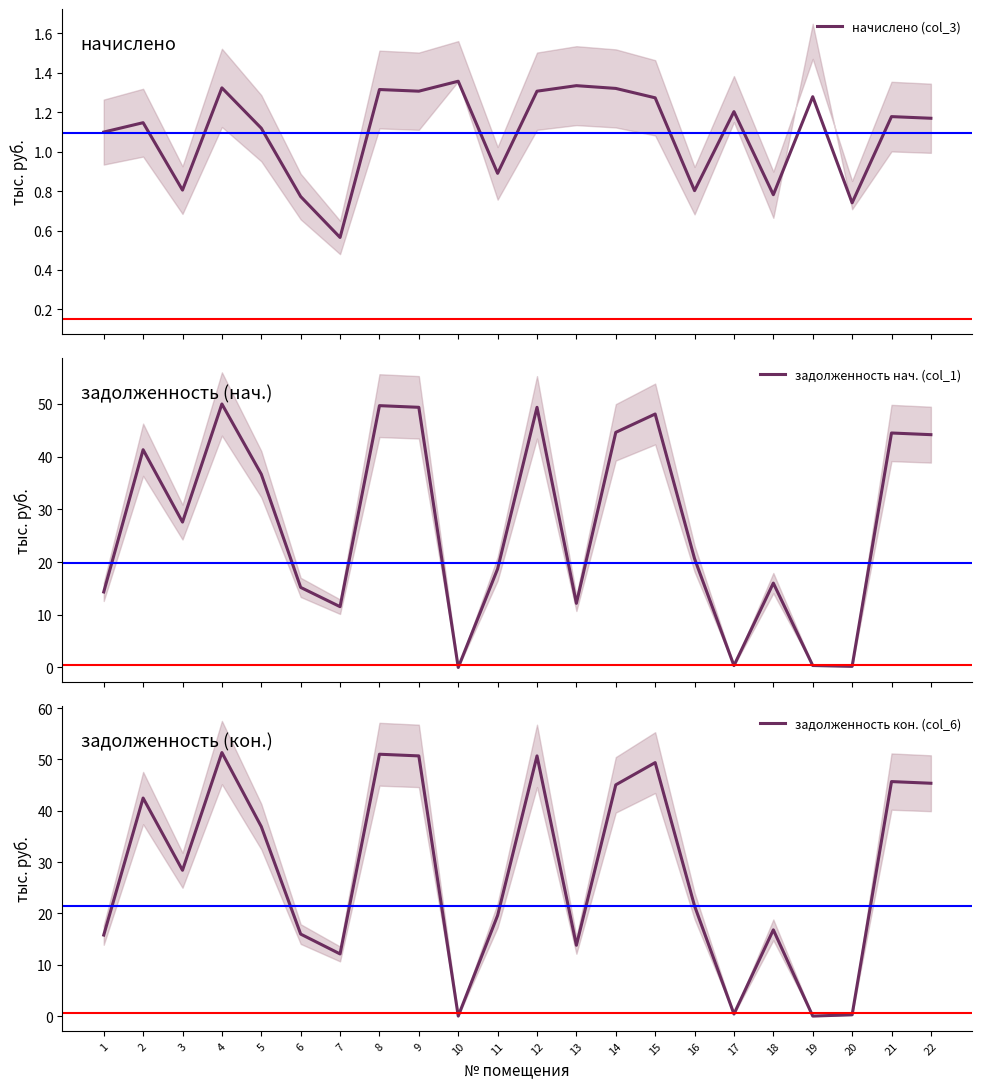

What is the approximate value of задолженность нач. (col_1) at 19?

0.4